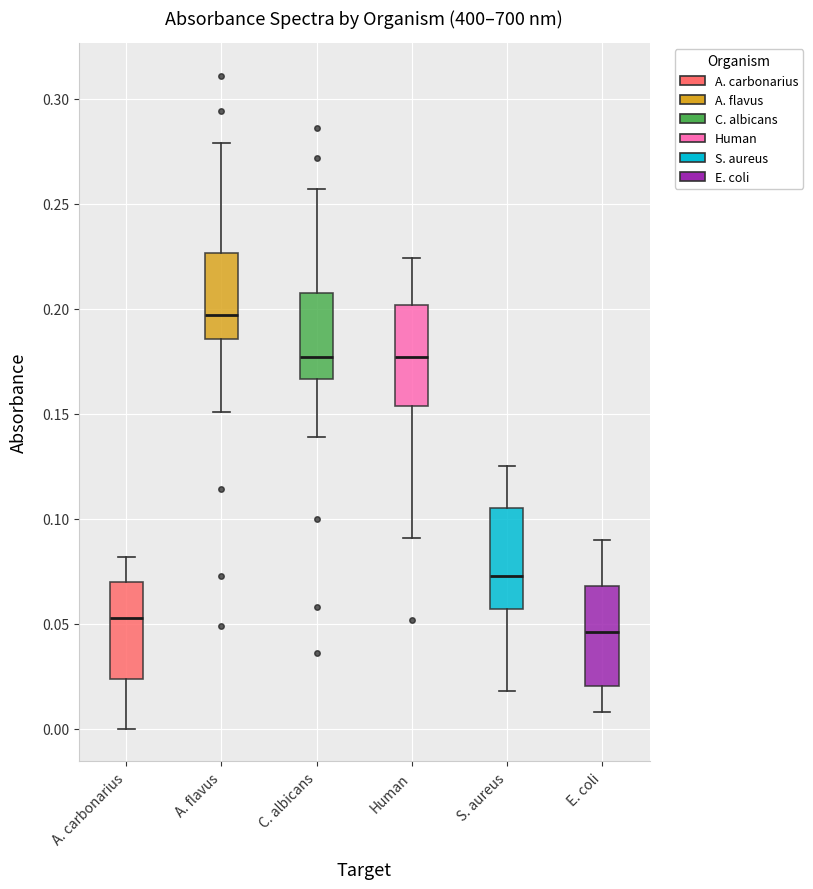

Which box has the highest median line?

A. flavus